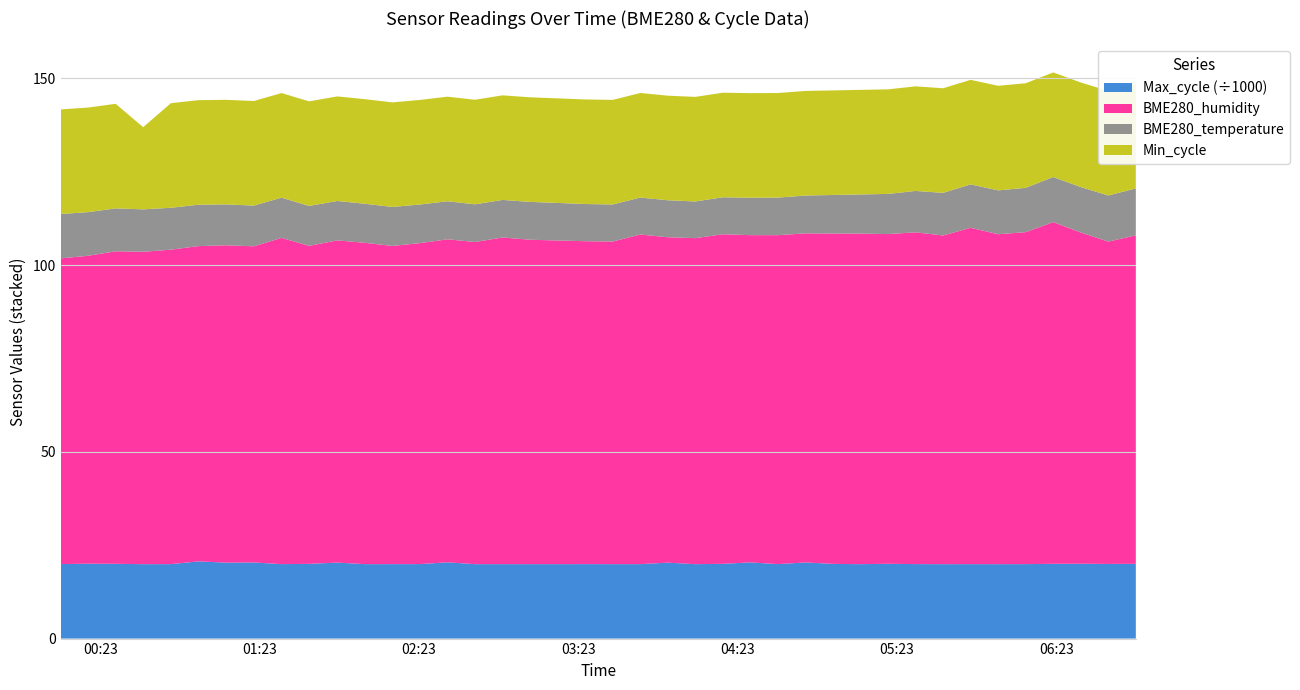

Reading right to left, extract all data points from this chart.

BME280_temperature: 2023/05/25 06:52:52=12.6	2023/05/25 06:42:31=12.3	2023/05/25 06:32:09=12.2	2023/05/25 06:21:46=12.1	2023/05/25 06:11:25=11.9	2023/05/25 06:01:03=11.7	2023/05/25 05:50:40=11.6	2023/05/25 05:40:19=11.4	2023/05/25 05:29:57=11.1	2023/05/25 05:19:35=10.8	2023/05/25 05:09:14=10.5	2023/05/25 04:58:52=10.3	2023/05/25 04:48:31=10.1	2023/05/25 04:38:07=10.1	2023/05/25 04:27:45=10.0	2023/05/25 04:17:24=9.9	2023/05/25 04:07:01=9.8	2023/05/25 03:56:40=9.9	2023/05/25 03:46:18=9.9	2023/05/25 03:35:57=9.9	2023/05/25 03:25:35=9.9	2023/05/25 03:15:13=10.1	2023/05/25 03:04:52=10.1	2023/05/25 02:54:27=10.1	2023/05/25 02:44:05=10.1	2023/05/25 02:33:44=10.2	2023/05/25 02:23:22=10.3	2023/05/25 02:13:01=10.4	2023/05/25 02:02:39=10.5	2023/05/25 01:52:16=10.5	2023/05/25 01:41:36=10.7	2023/05/25 01:31:15=10.8	2023/05/25 01:20:52=10.9	2023/05/25 01:10:21=10.9	2023/05/25 00:59:56=11.1	2023/05/25 00:49:34=11.2	2023/05/25 00:39:10=11.4	2023/05/25 00:28:48=11.5	2023/05/25 00:18:27=11.7	2023/05/25 00:08:06=11.9
BME280_humidity: 2023/05/25 06:52:52=87.9	2023/05/25 06:42:31=86.3	2023/05/25 06:32:09=88.7	2023/05/25 06:21:46=91.5	2023/05/25 06:11:25=88.9	2023/05/25 06:01:03=88.3	2023/05/25 05:50:40=90.0	2023/05/25 05:40:19=88.0	2023/05/25 05:29:57=88.8	2023/05/25 05:19:35=88.3	2023/05/25 05:09:14=88.5	2023/05/25 04:58:52=88.5	2023/05/25 04:48:31=88.1	2023/05/25 04:38:07=88.1	2023/05/25 04:27:45=87.6	2023/05/25 04:17:24=88.2	2023/05/25 04:07:01=87.3	2023/05/25 03:56:40=87.1	2023/05/25 03:46:18=88.2	2023/05/25 03:35:57=86.4	2023/05/25 03:25:35=86.5	2023/05/25 03:15:13=86.7	2023/05/25 03:04:52=86.9	2023/05/25 02:54:27=87.5	2023/05/25 02:44:05=86.2	2023/05/25 02:33:44=86.5	2023/05/25 02:23:22=85.9	2023/05/25 02:13:01=85.2	2023/05/25 02:02:39=86.0	2023/05/25 01:52:16=86.3	2023/05/25 01:41:36=85.1	2023/05/25 01:31:15=87.3	2023/05/25 01:20:52=84.7	2023/05/25 01:10:21=85.0	2023/05/25 00:59:56=84.4	2023/05/25 00:49:34=84.2	2023/05/25 00:39:10=83.6	2023/05/25 00:28:48=83.7	2023/05/25 00:18:27=82.5	2023/05/25 00:08:06=81.8
Min_cycle: 2023/05/25 06:52:52=28.0	2023/05/25 06:42:31=28.0	2023/05/25 06:32:09=28.0	2023/05/25 06:21:46=28.0	2023/05/25 06:11:25=28.0	2023/05/25 06:01:03=28.0	2023/05/25 05:50:40=28.0	2023/05/25 05:40:19=28.0	2023/05/25 05:29:57=28.0	2023/05/25 05:19:35=28.0	2023/05/25 05:09:14=28.0	2023/05/25 04:58:52=28.0	2023/05/25 04:48:31=28.0	2023/05/25 04:38:07=28.0	2023/05/25 04:27:45=28.0	2023/05/25 04:17:24=28.0	2023/05/25 04:07:01=28.0	2023/05/25 03:56:40=28.0	2023/05/25 03:46:18=28.0	2023/05/25 03:35:57=28.0	2023/05/25 03:25:35=28.0	2023/05/25 03:15:13=28.0	2023/05/25 03:04:52=28.0	2023/05/25 02:54:27=28.0	2023/05/25 02:44:05=28.0	2023/05/25 02:33:44=28.0	2023/05/25 02:23:22=28.0	2023/05/25 02:13:01=28.0	2023/05/25 02:02:39=28.0	2023/05/25 01:52:16=28.0	2023/05/25 01:41:36=28.0	2023/05/25 01:31:15=28.0	2023/05/25 01:20:52=28.0	2023/05/25 01:10:21=28.0	2023/05/25 00:59:56=28.0	2023/05/25 00:49:34=28.0	2023/05/25 00:39:10=22.0	2023/05/25 00:28:48=28.0	2023/05/25 00:18:27=28.0	2023/05/25 00:08:06=28.0
Max_cycle: 2023/05/25 06:52:52=20016.0	2023/05/25 06:42:31=19988.0	2023/05/25 06:32:09=20040.0	2023/05/25 06:21:46=20020.0	2023/05/25 06:11:25=19936.0	2023/05/25 06:01:03=19925.0	2023/05/25 05:50:40=19930.0	2023/05/25 05:40:19=19925.0	2023/05/25 05:29:57=19944.0	2023/05/25 05:19:35=20024.0	2023/05/25 05:09:14=19926.0	2023/05/25 04:58:52=20001.0	2023/05/25 04:48:31=20384.0	2023/05/25 04:38:07=19940.0	2023/05/25 04:27:45=20399.0	2023/05/25 04:17:24=20017.0	2023/05/25 04:07:01=19926.0	2023/05/25 03:56:40=20328.0	2023/05/25 03:46:18=19931.0	2023/05/25 03:35:57=19929.0	2023/05/25 03:25:35=19937.0	2023/05/25 03:15:13=19930.0	2023/05/25 03:04:52=19929.0	2023/05/25 02:54:27=19929.0	2023/05/25 02:44:05=19930.0	2023/05/25 02:33:44=20420.0	2023/05/25 02:23:22=19940.0	2023/05/25 02:13:01=19934.0	2023/05/25 02:02:39=19929.0	2023/05/25 01:52:16=20341.0	2023/05/25 01:41:36=20009.0	2023/05/25 01:31:15=19933.0	2023/05/25 01:20:52=20380.0	2023/05/25 01:10:21=20339.0	2023/05/25 00:59:56=20669.0	2023/05/25 00:49:34=19933.0	2023/05/25 00:39:10=19925.0	2023/05/25 00:28:48=20021.0	2023/05/25 00:18:27=20049.0	2023/05/25 00:08:06=19946.0